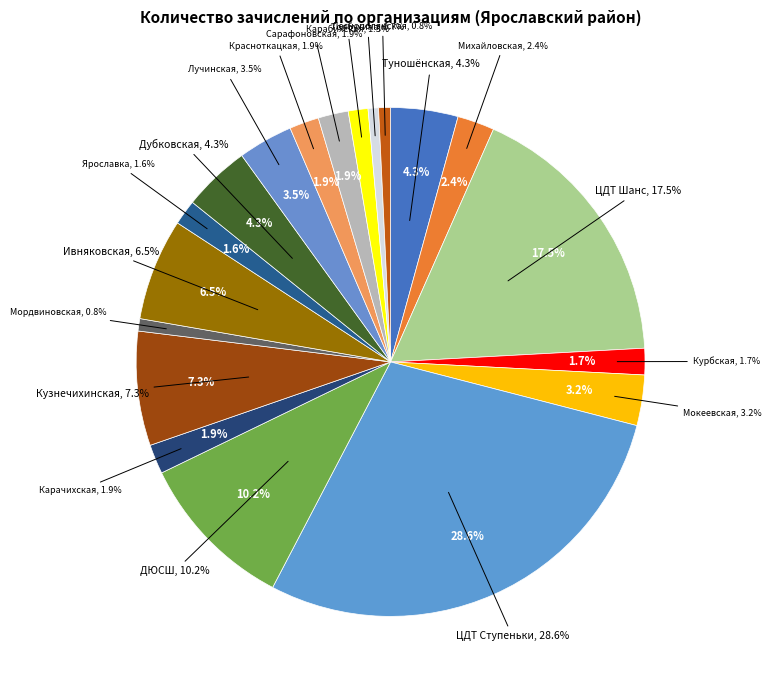

Is there any slice that represents more than half of the pie?

No